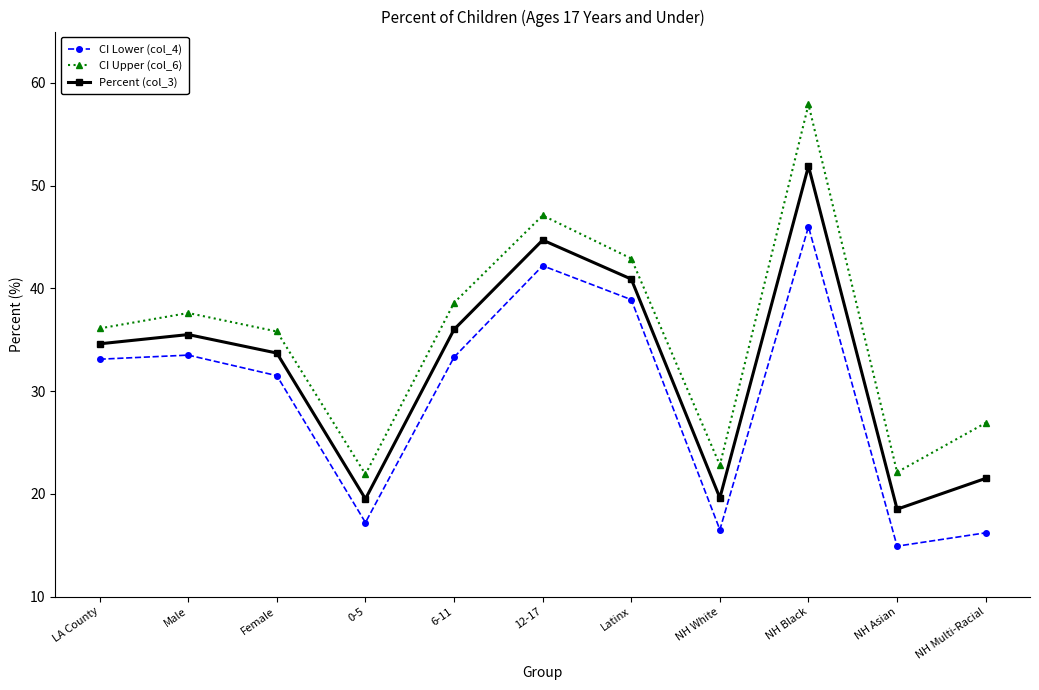

What is the label of the 3rd point from the left?

Female